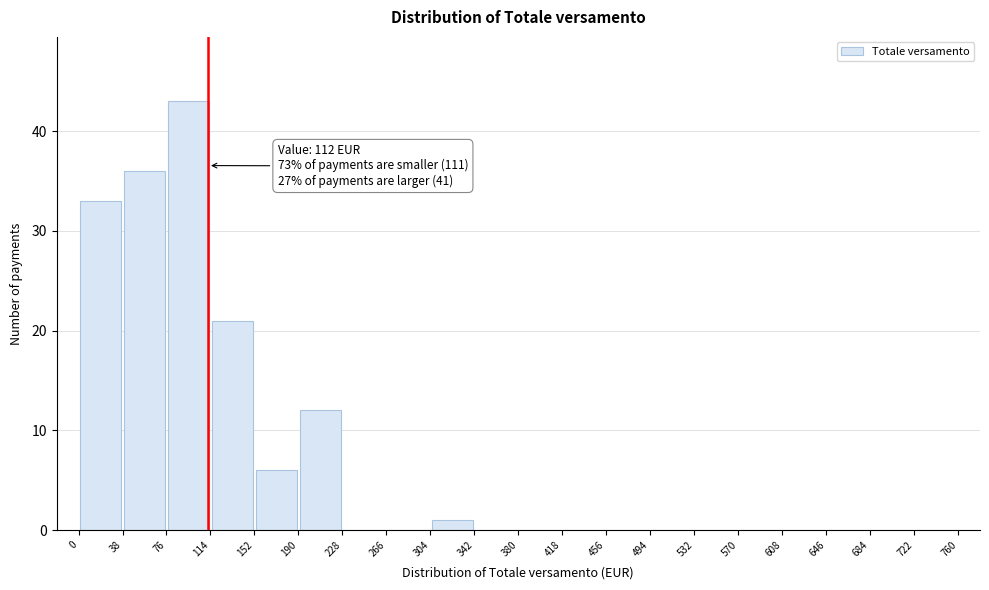

Over which range of the x-axis is the bar tallest?

76 to 114